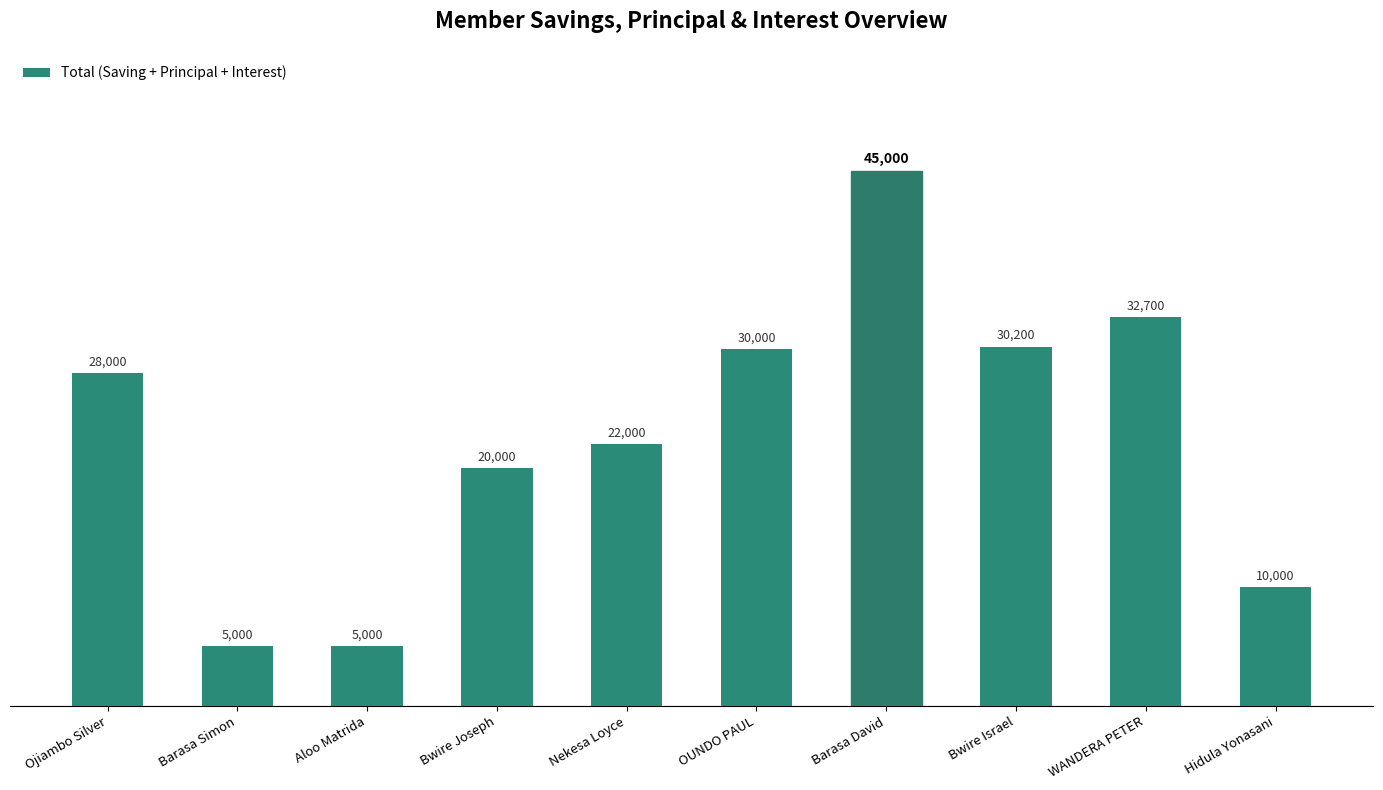

What is the label of the 8th bar from the left?

Bwire Israel